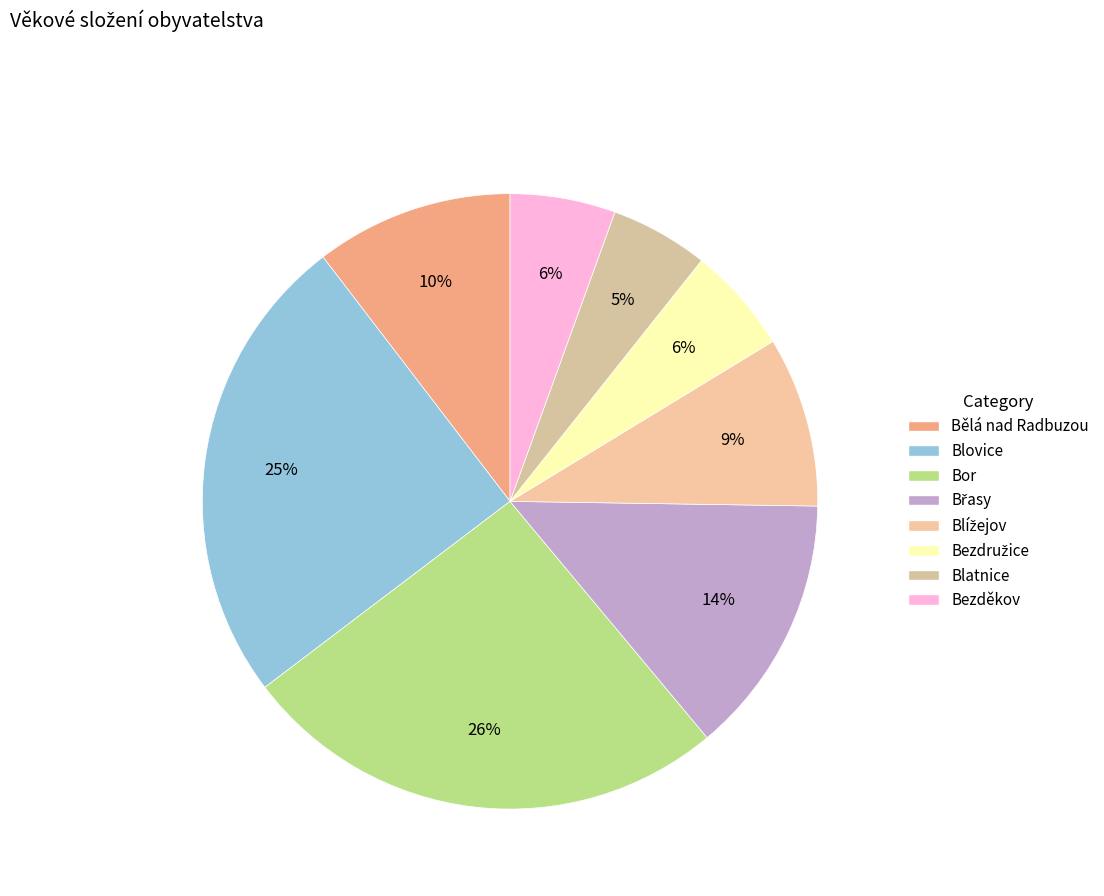

Which category has the biggest portion of the pie?

Bor